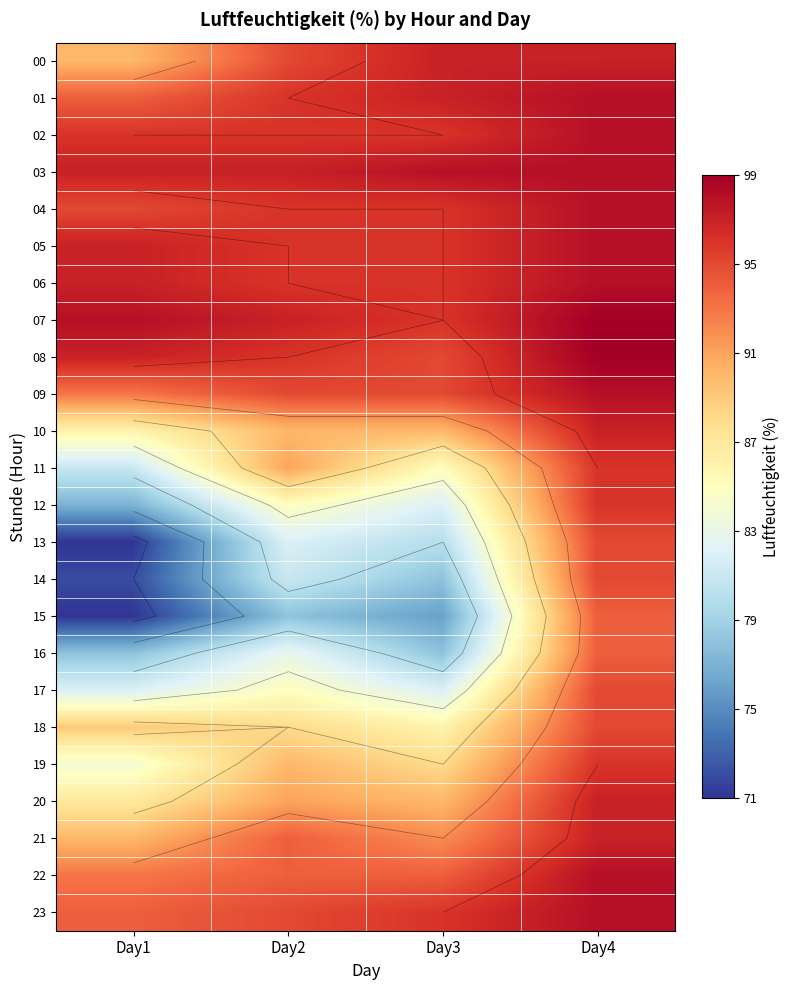

What is the lowest value of the 15 series?

71